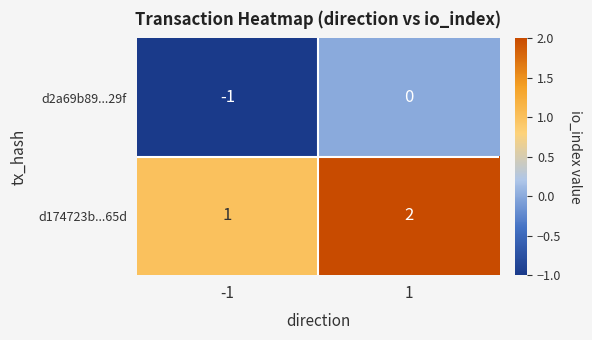

Rank the series by their average value, from highest to lowest.

d174723b...65d, d2a69b89...29f